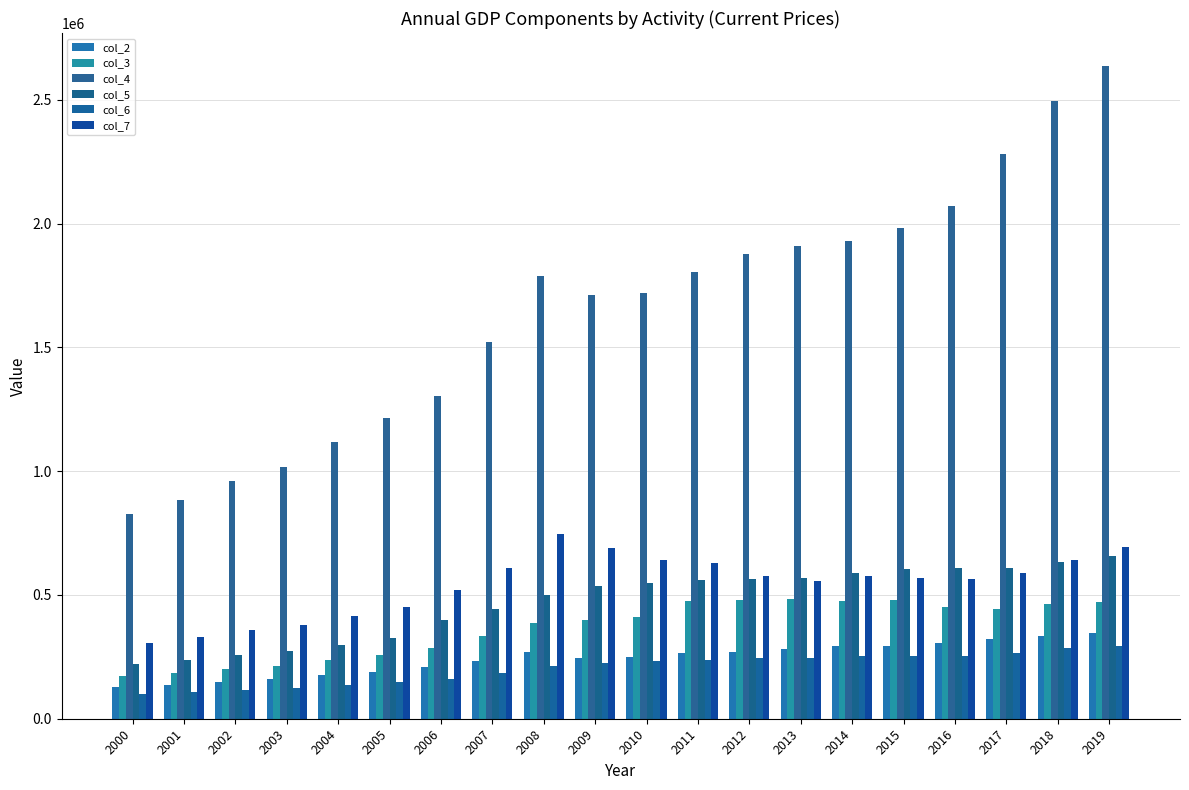

Reading left to right, transcribe all the data shown in this chart.

col_2: 2000=129102.8	2001=138220.8	2002=150181.5	2003=158637.0	2004=174716.4	2005=189818.4	2006=210396.1	2007=231473.5	2008=268219.7	2009=246666.7	2010=248433.0	2011=266209.6	2012=268554.2	2013=282333.2	2014=292319.9	2015=294406.1	2016=306220.5	2017=320681.7	2018=336199.3	2019=346237.4
col_3: 2000=174208.3	2001=186512.0	2002=202651.5	2003=214061.2	2004=235758.3	2005=256136.6	2006=284383.6	2007=332385.1	2008=388425.0	2009=400431.7	2010=409334.7	2011=475235.0	2012=478418.3	2013=483897.5	2014=474107.1	2015=481658.0	2016=451088.5	2017=443713.2	2018=462776.8	2019=470334.8
col_4: 2000=826237.8	2001=884591.9	2002=961138.3	2003=1015252.4	2004=1118158.1	2005=1214808.2	2006=1302159.8	2007=1522139.1	2008=1788948.7	2009=1713570.4	2010=1721656.6	2011=1806154.1	2012=1875903.7	2013=1908586.3	2014=1930340.5	2015=1984017.1	2016=2071783.3	2017=2282315.2	2018=2493737.3	2019=2638191.0
col_5: 2000=221582.2	2001=237231.8	2002=257760.1	2003=272272.6	2004=299870.0	2005=325789.9	2006=397702.2	2007=441808.7	2008=501415.3	2009=534244.7	2010=548045.1	2011=561304.6	2012=563406.9	2013=568761.9	2014=587998.6	2015=603895.6	2016=607866.9	2017=608564.3	2018=633996.3	2019=658679.3
col_6: 2000=99685.8	2001=106726.2	2002=115961.6	2003=122490.5	2004=134906.1	2005=146566.9	2006=161211.6	2007=186240.9	2008=213998.3	2009=225543.6	2010=231504.1	2011=237406.4	2012=246540.4	2013=246769.9	2014=253702.1	2015=254508.4	2016=254936.6	2017=263759.7	2018=284364.8	2019=292554.9
col_7: 2000=307347.8	2001=329054.6	2002=357528.7	2003=377658.3	2004=415937.6	2005=451890.0	2006=521961.0	2007=607862.0	2008=747477.0	2009=690241.0	2010=639760.0	2011=628796.0	2012=577746.0	2013=556044.0	2014=575785.0	2015=566787.0	2016=564900.0	2017=590252.0	2018=641461.6	2019=694700.9